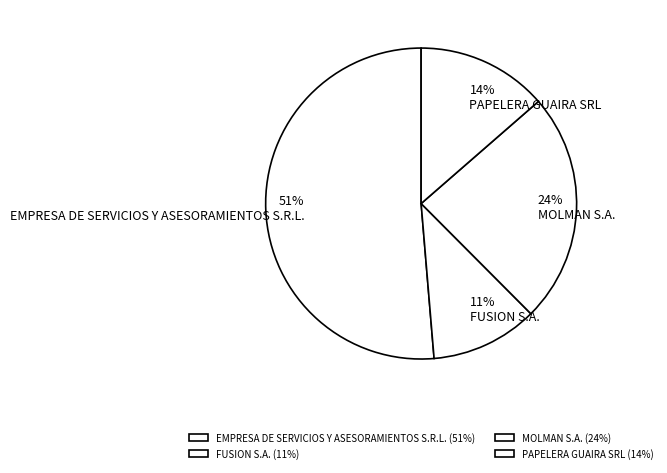

Does EMPRESA DE SERVICIOS Y ASESORAMIENTOS S.R.L. account for over 50% of the chart?

Yes